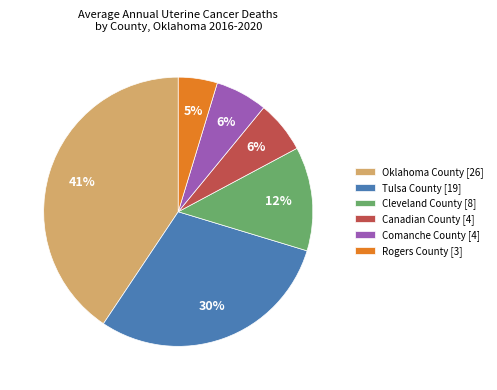

What is the ratio of the value at Rogers County [3] to the value at Cleveland County [8]?

0.4